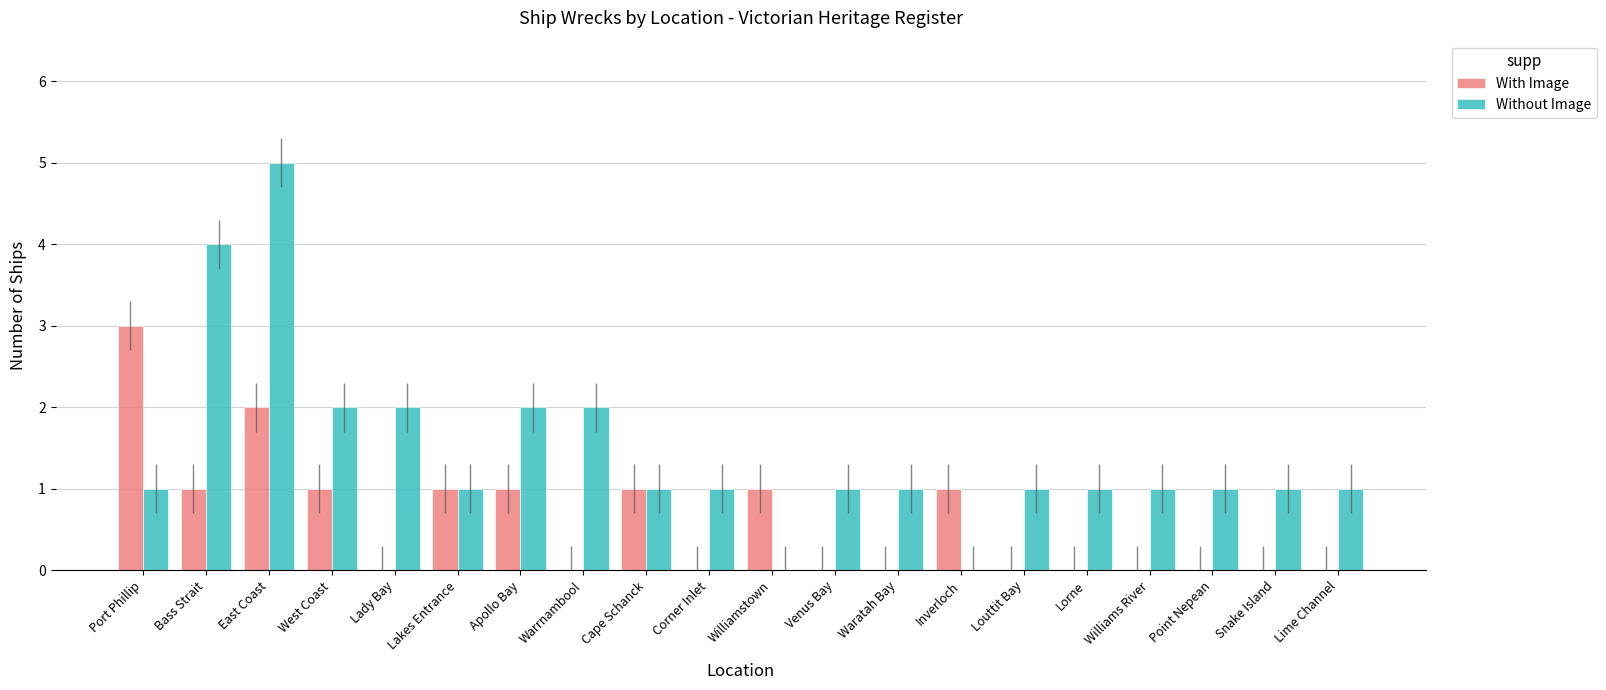

What is the total value across all series at East Coast?

7